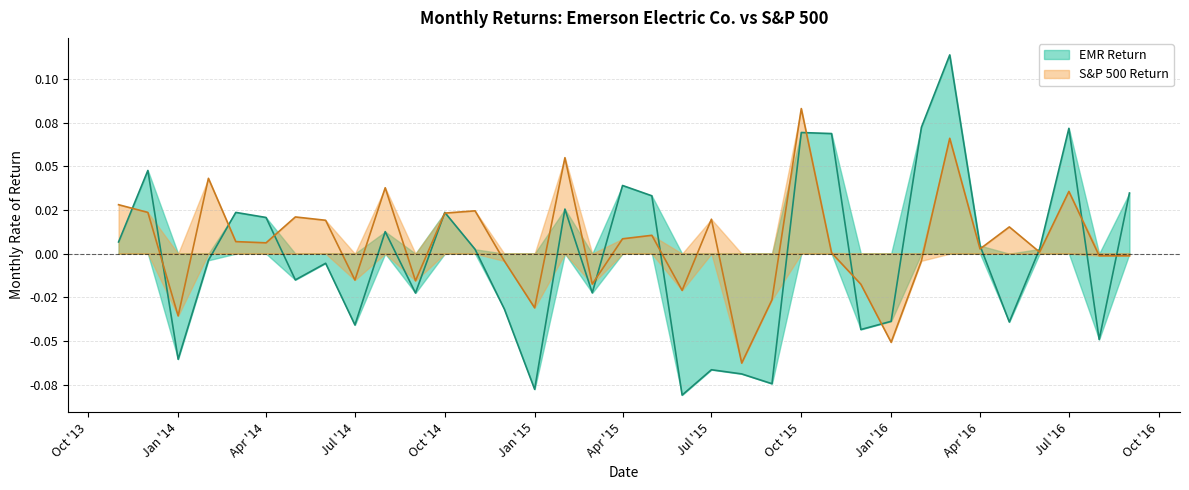

Reading left to right, what are all the values shown in this chart?

EMR Return: 0.0	0.0	-0.1	-0.0	0.0	0.0	-0.0	-0.0	-0.0	0.0	-0.0	0.0	0.0	-0.0	-0.1	0.0	-0.0	0.0	0.0	-0.1	-0.1	-0.1	-0.1	0.1	0.1	-0.0	-0.0	0.1	0.1	0.0	-0.0	0.0	0.1	-0.0	0.0
S&P 500 Return: 0.0	0.0	-0.0	0.0	0.0	0.0	0.0	0.0	-0.0	0.0	-0.0	0.0	0.0	-0.0	-0.0	0.1	-0.0	0.0	0.0	-0.0	0.0	-0.1	-0.0	0.1	0.0	-0.0	-0.1	-0.0	0.1	0.0	0.0	0.0	0.0	-0.0	-0.0